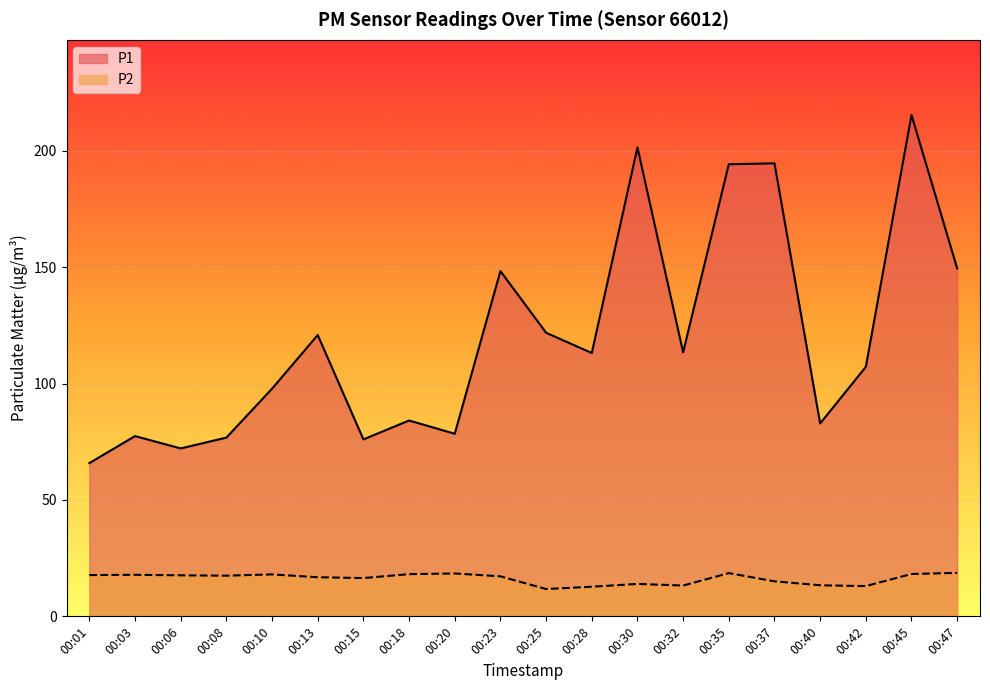

True or false: P1 and P2 cross at least once.

False